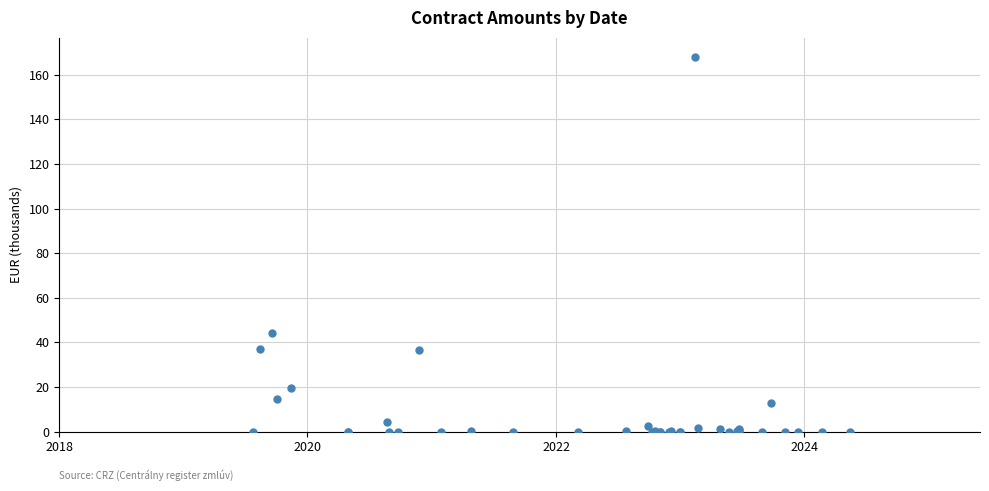

What Y value in the scatter plot is closest to 84?

44.1